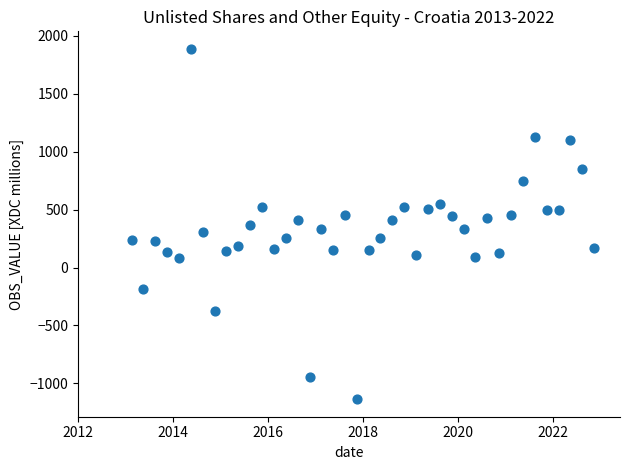

What is the range of Y values (max minus min)?

3024.4